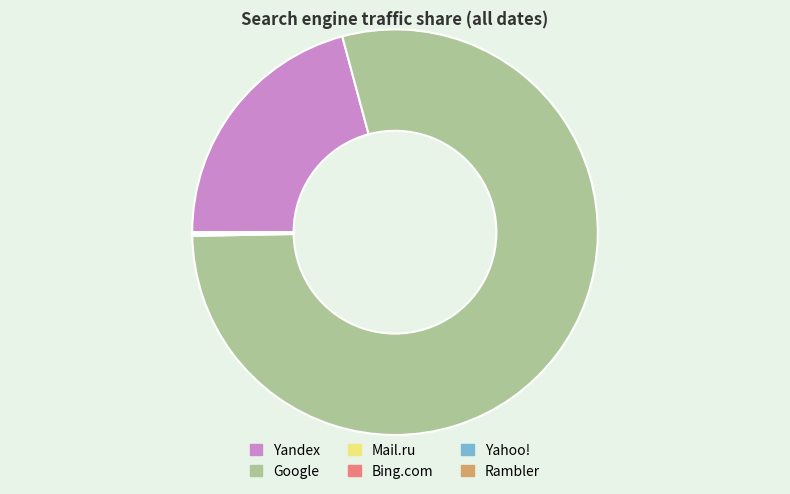

Which category has the biggest portion of the pie?

Google